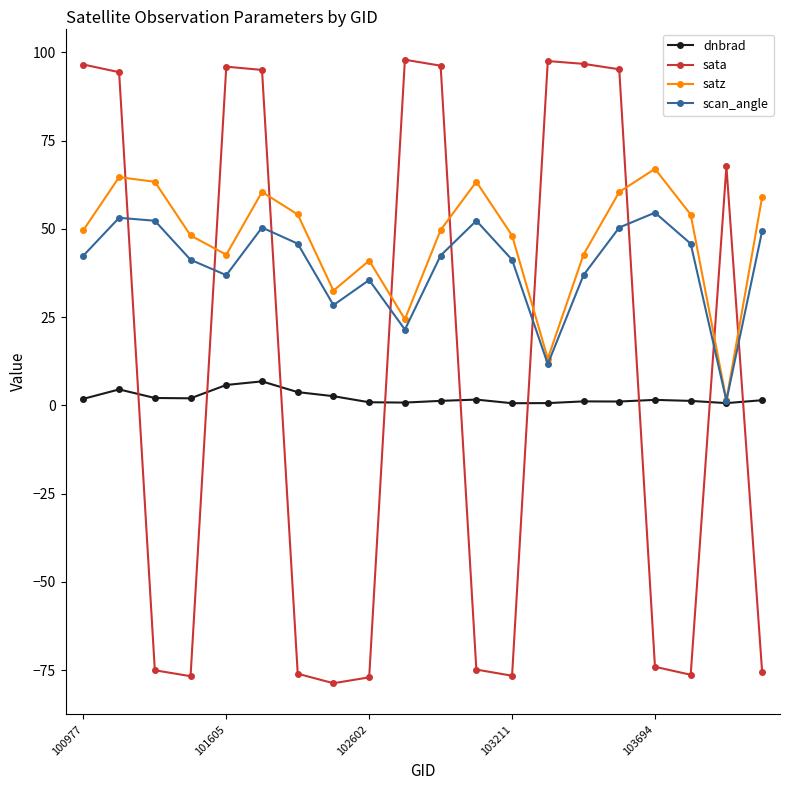

True or false: dnbrad has more than 2 interior local peaks.

True